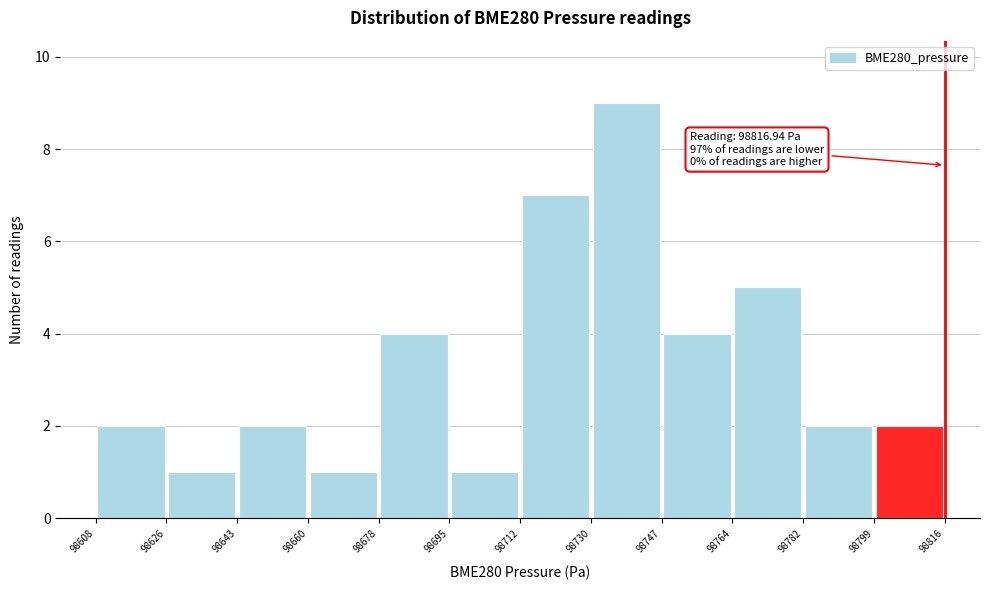

Over which range of the x-axis is the bar tallest?

98730 to 98747